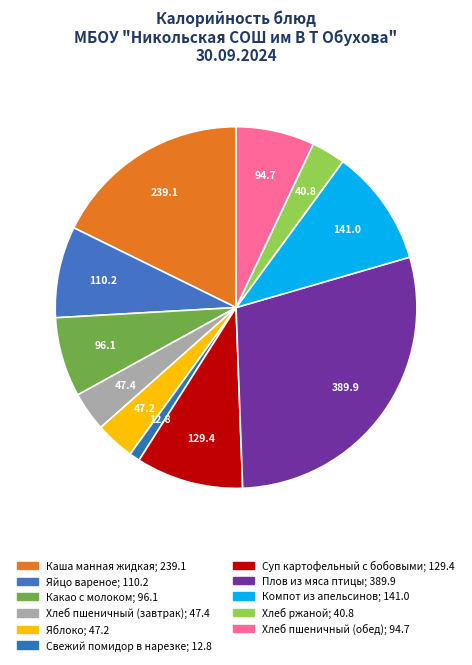

Rank the categories by value from lowest to highest.

Свежий помидор в нарезке, Хлеб ржаной, Яблоко, Хлеб пшеничный (завтрак), Хлеб пшеничный (обед), Какао с молоком, Яйцо вареное, Суп картофельный с бобовыми, Компот из апельсинов, Каша манная жидкая, Плов из мяса птицы